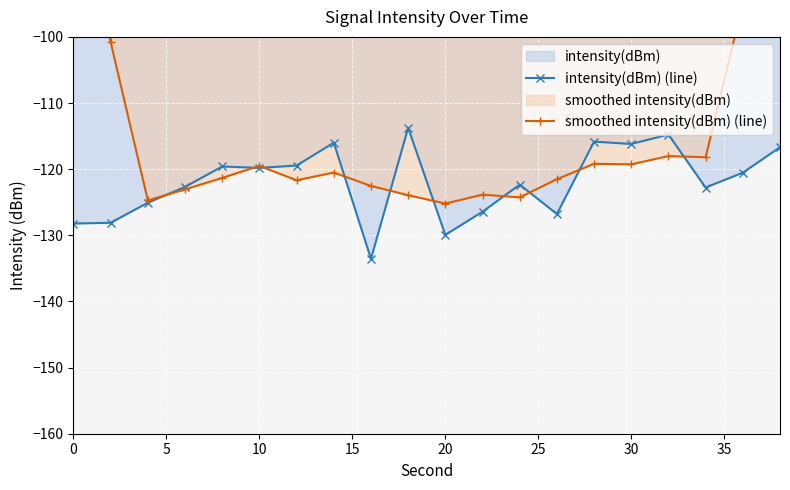

Reading left to right, transcribe all the data shown in this chart.

intensity(dBm) (line): -128.2	-128.1	-125.1	-122.7	-119.6	-119.8	-119.5	-116.0	-133.6	-113.8	-129.9	-126.4	-122.3	-126.8	-115.8	-116.2	-114.8	-122.8	-120.5	-116.7
smoothed intensity(dBm) (line): -76.3	-100.8	-124.7	-123.1	-121.3	-119.5	-121.7	-120.5	-122.5	-123.9	-125.2	-123.9	-124.3	-121.5	-119.2	-119.3	-118.0	-118.2	-95.0	-72.0